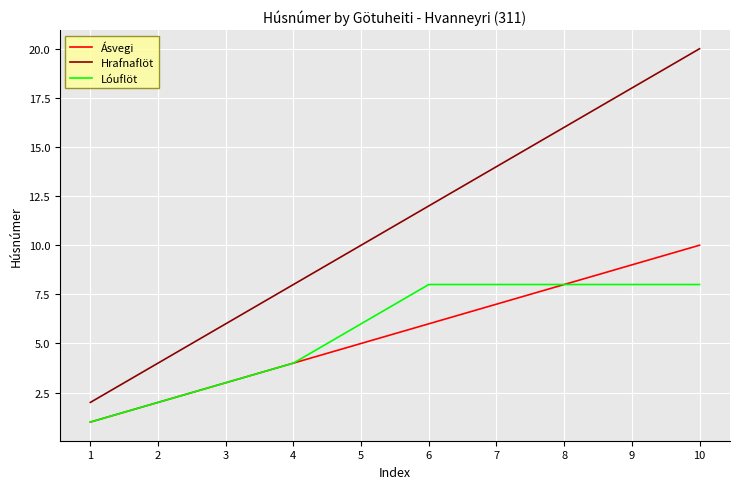

List the labels in order of Ásvegi value, smallest first.

1, 2, 3, 4, 5, 6, 7, 8, 9, 10